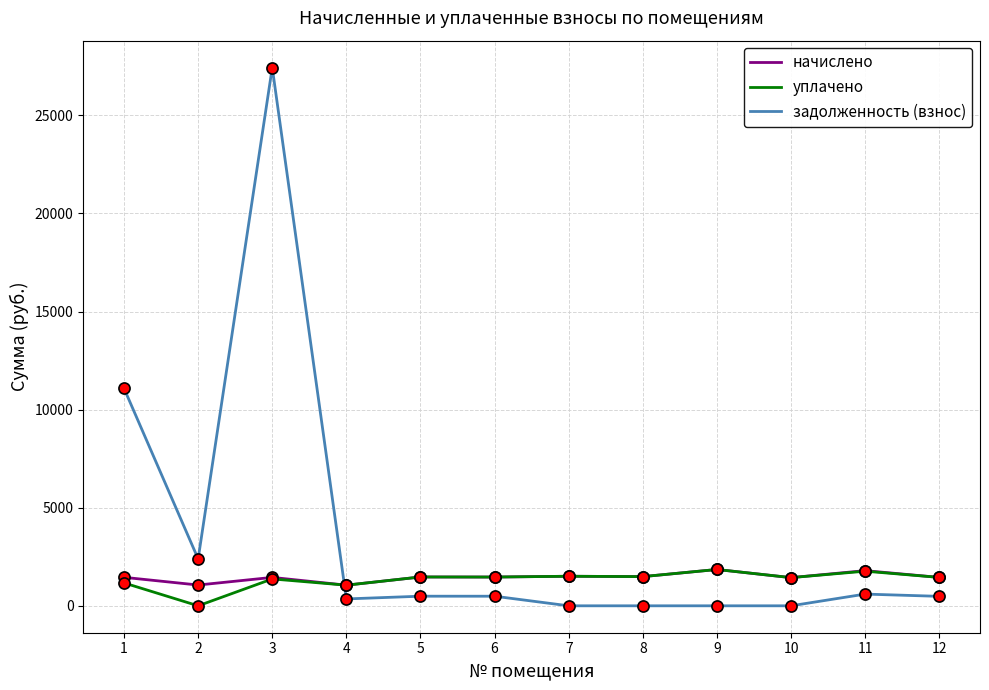

What is the spread (max minus min) of values at 3?

26065.8